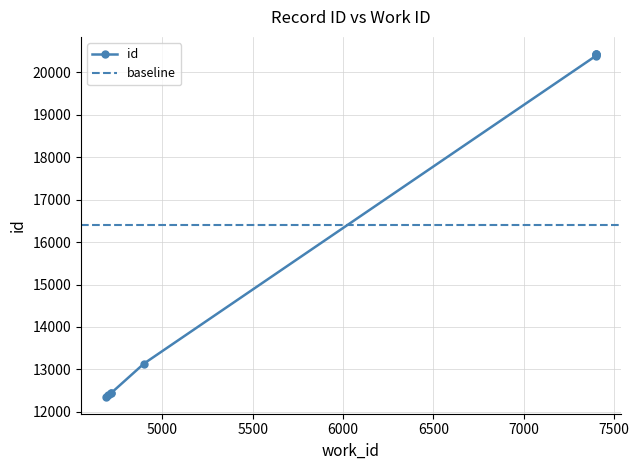

The chart shows a value of 13139 at 4899. True or false?

True